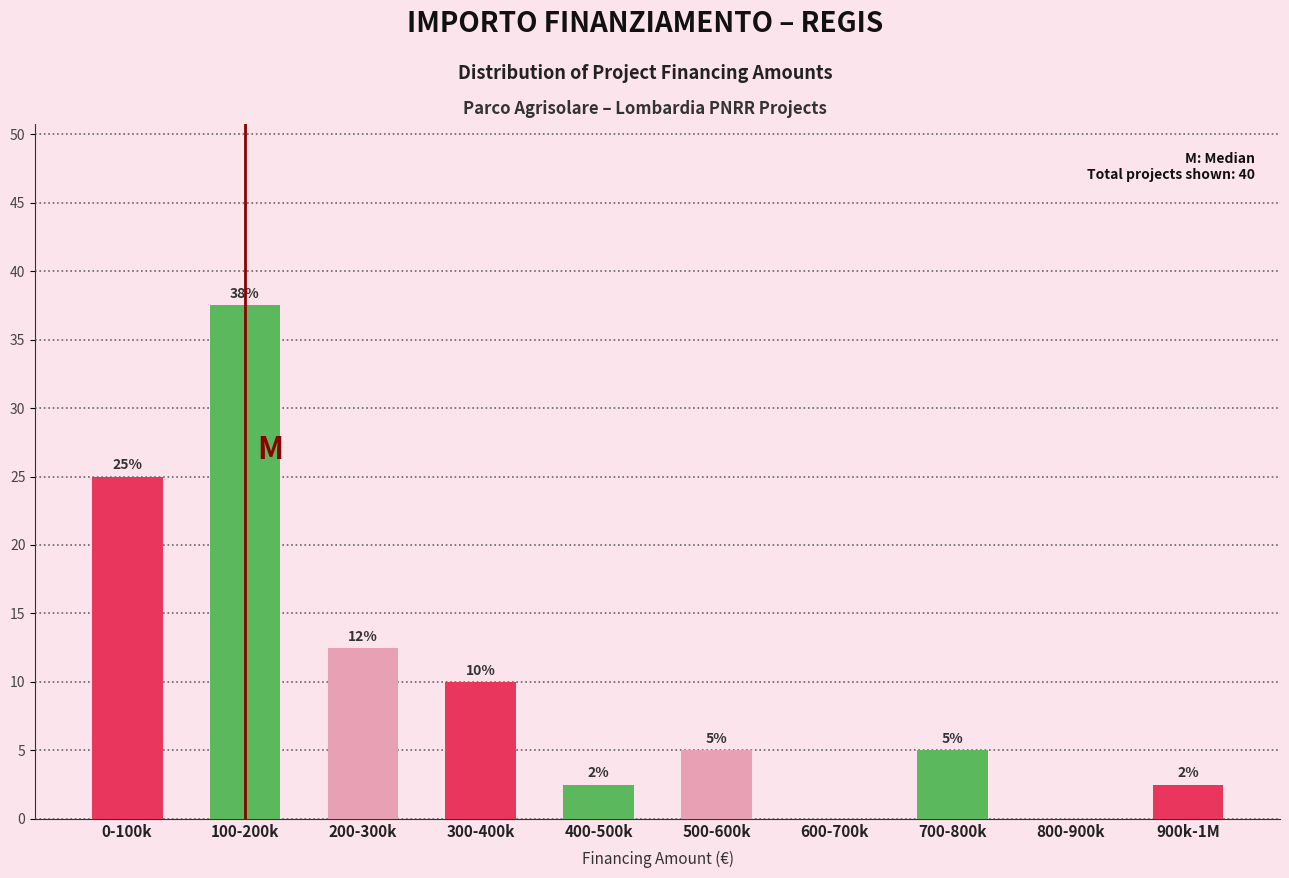

Which label corresponds to the largest value in the chart?

100-200k